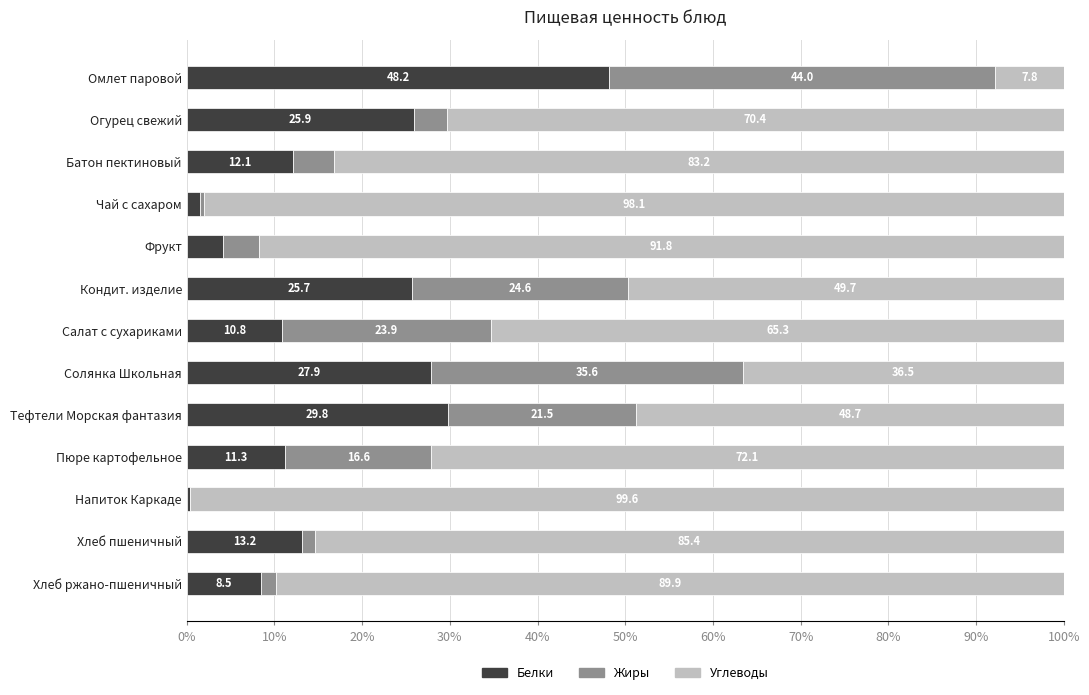

What value does the Белки series have at Тефтели Морская фантазия?

29.8